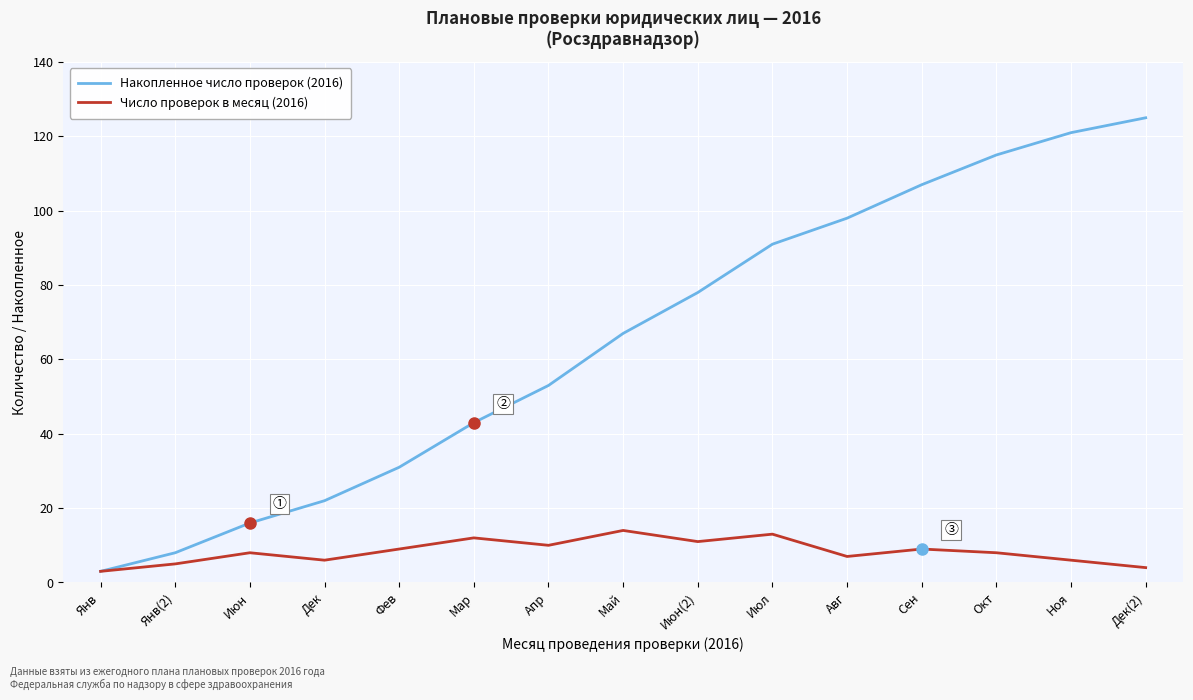

How many lines are shown in the chart?

2